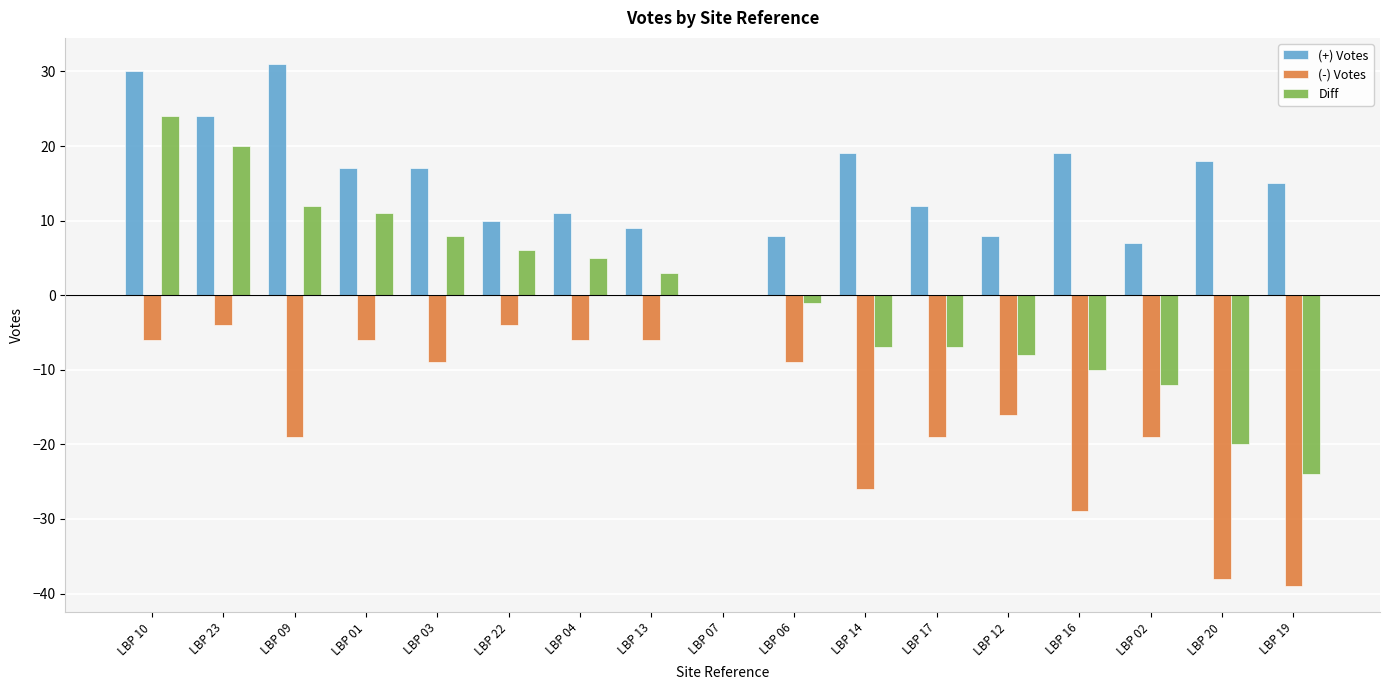

At which category does the chart reach its peak across all series?

LBP 09